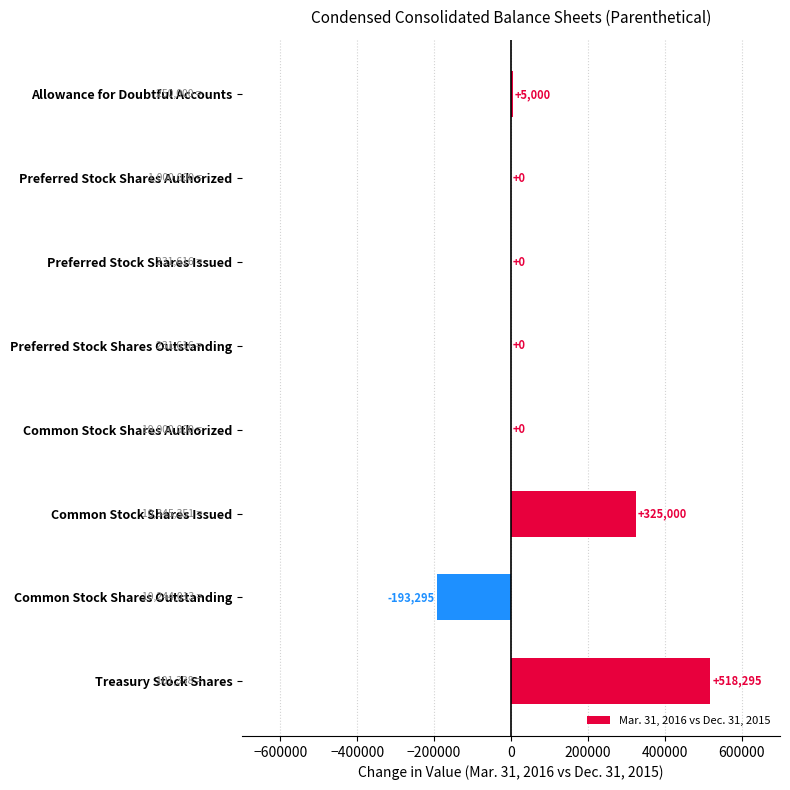

What is the change in value from Preferred Stock Shares Outstanding to Treasury Stock Shares?

+518295